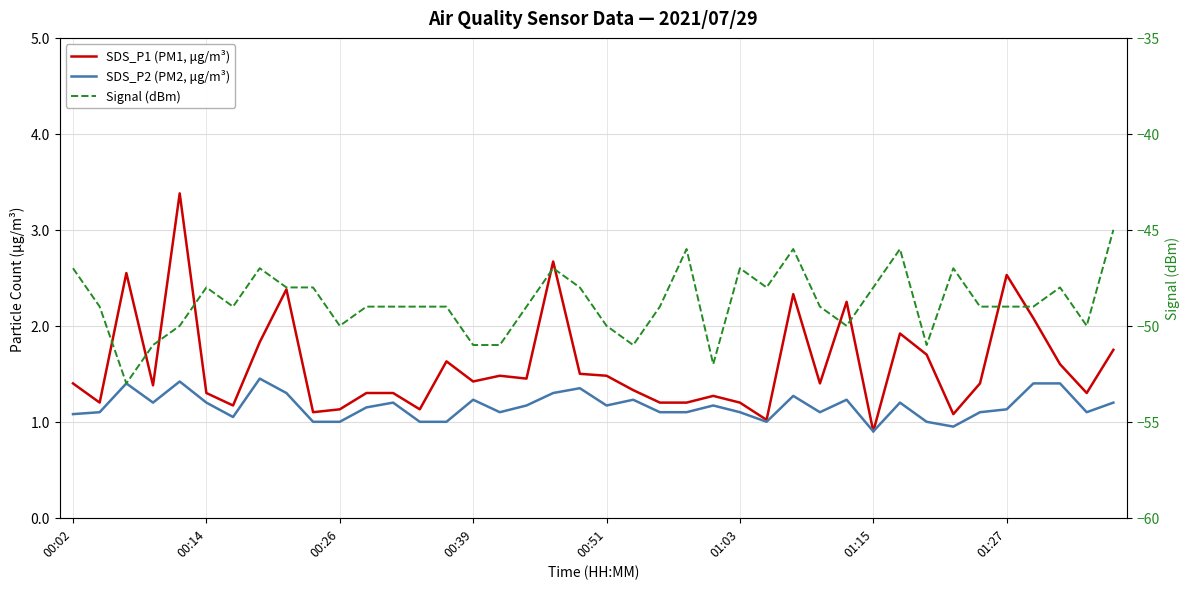

Rank the series at 00:39 from lowest to highest value.

Signal (dBm), SDS_P2 (PM2, μg/m³), SDS_P1 (PM1, μg/m³)